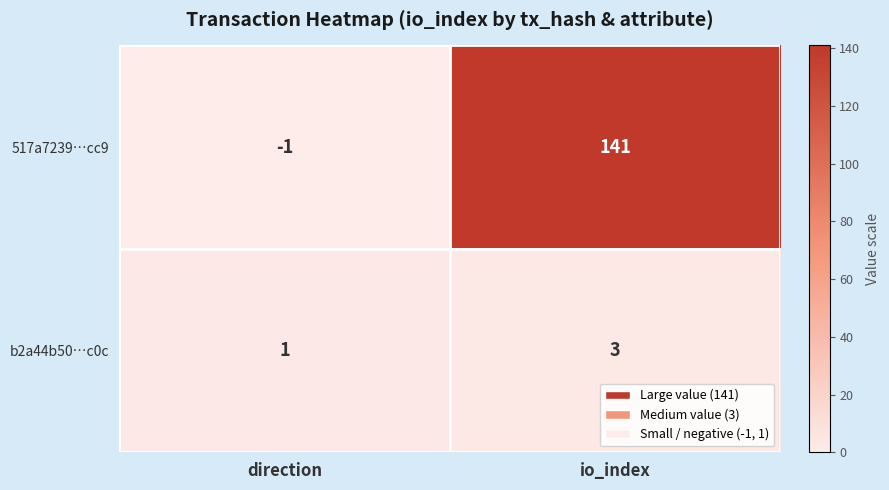

Reading left to right, extract all data points from this chart.

517a7239…cc9: direction=-1	io_index=141
b2a44b50…c0c: direction=1	io_index=3